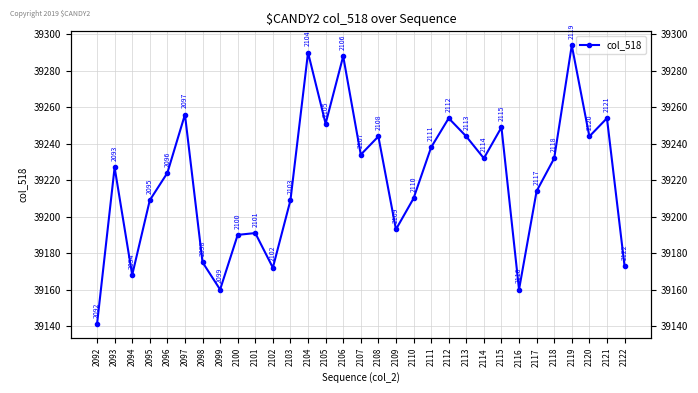

List the labels in order of value, largest first.

2119, 2104, 2106, 2097, 2112, 2121, 2105, 2115, 2108, 2113, 2120, 2111, 2107, 2114, 2118, 2093, 2096, 2117, 2110, 2095, 2103, 2109, 2101, 2100, 2098, 2122, 2102, 2094, 2099, 2116, 2092